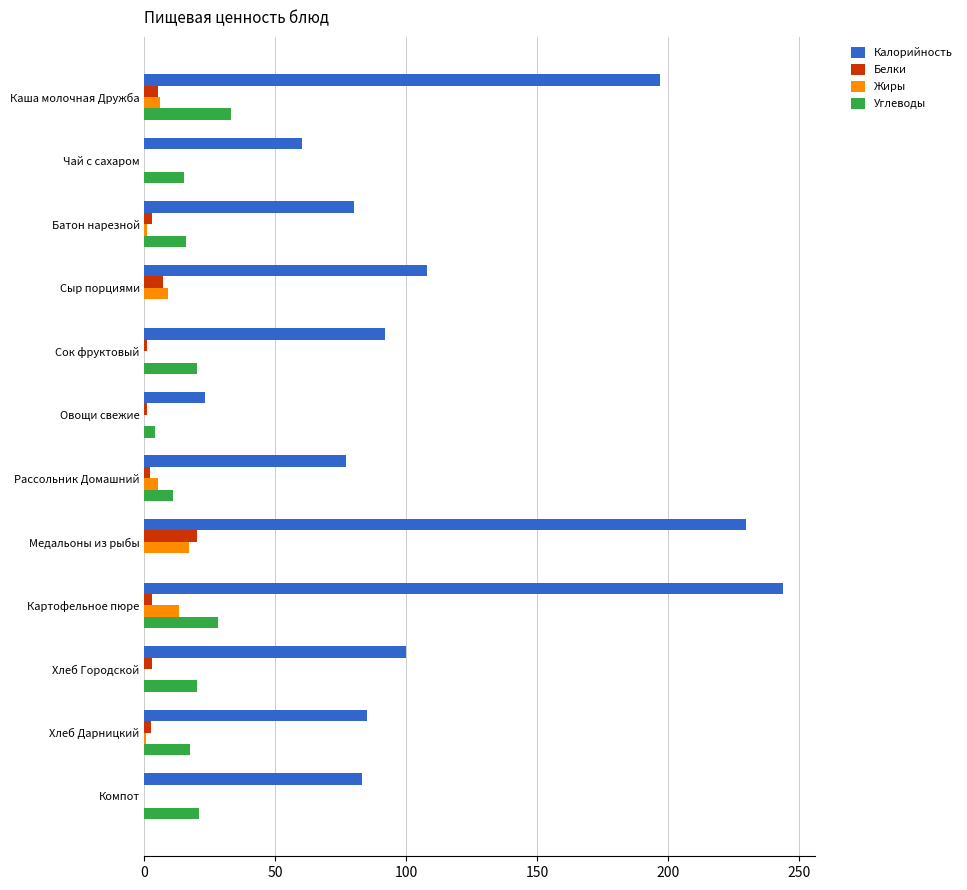

What is the maximum value for Калорийность?

244.0